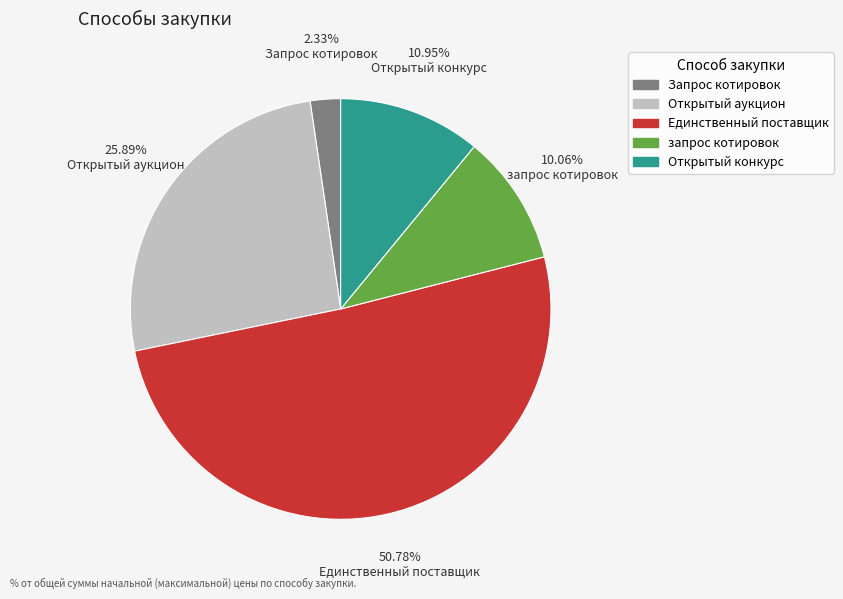

The запрос котировок slice represents 10% of the pie. True or false?

True